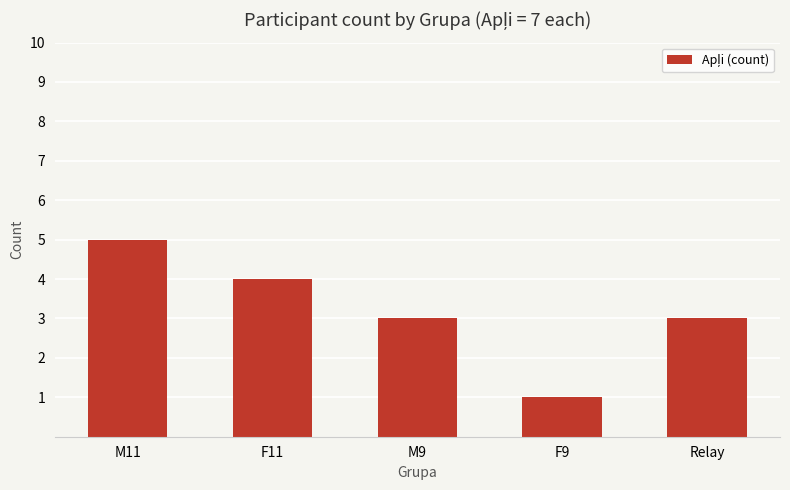

What is the difference between the values at F11 and Relay?

1